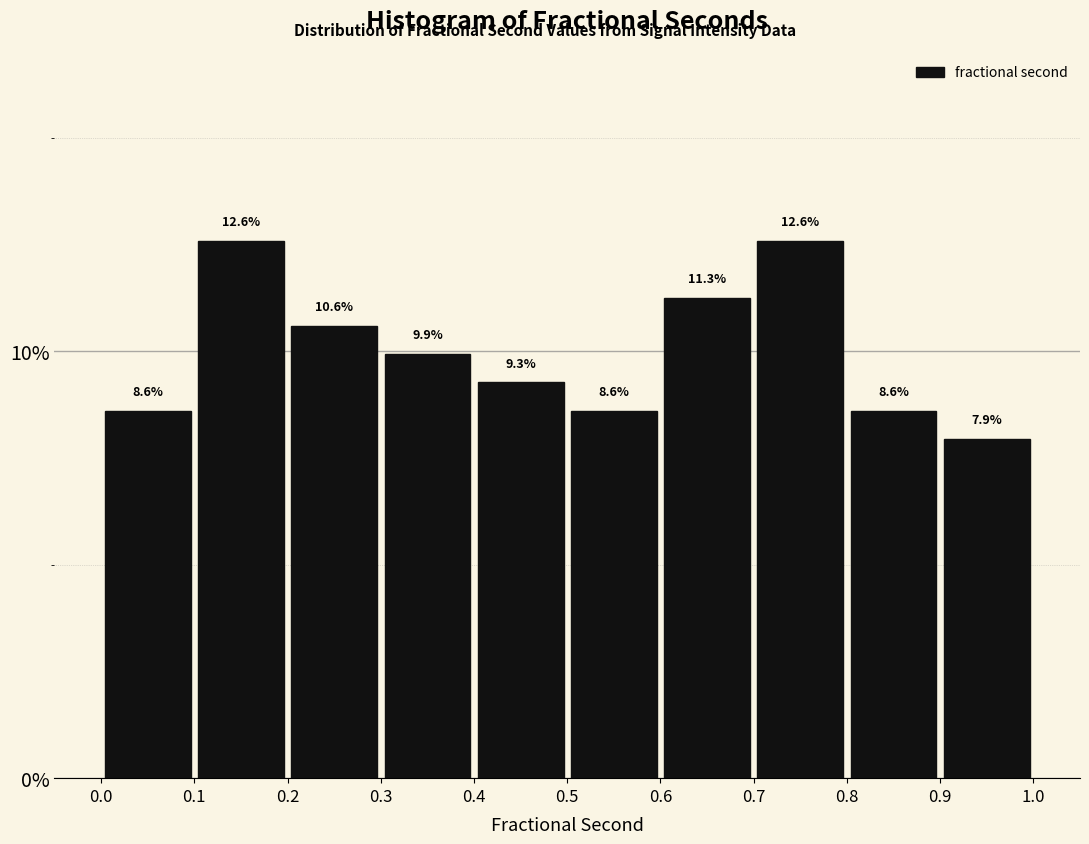

Reading left to right, transcribe this chart: for each bar, give the range it covers on the x-axis and its height.

0.0 to 0.1: 8.6
0.1 to 0.2: 12.6
0.2 to 0.3: 10.6
0.3 to 0.4: 9.9
0.4 to 0.5: 9.3
0.5 to 0.6: 8.6
0.6 to 0.7: 11.3
0.7 to 0.8: 12.6
0.8 to 0.9: 8.6
0.9 to 1.0: 7.9